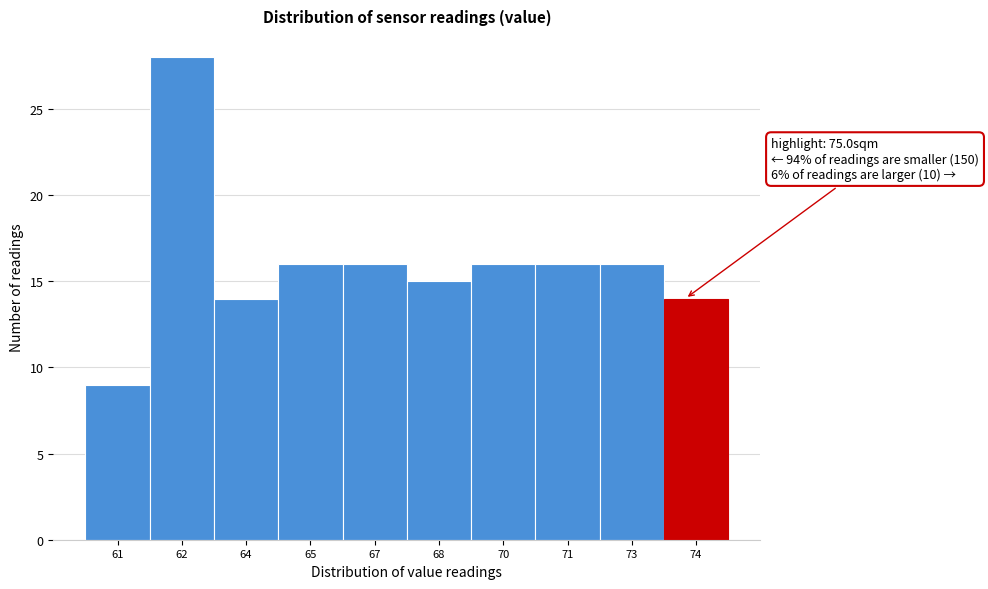

Reading right to left, what are all the values shown in this chart?

74=14	73=16	71=16	70=16	68=15	67=16	65=16	64=14	62=28	61=9